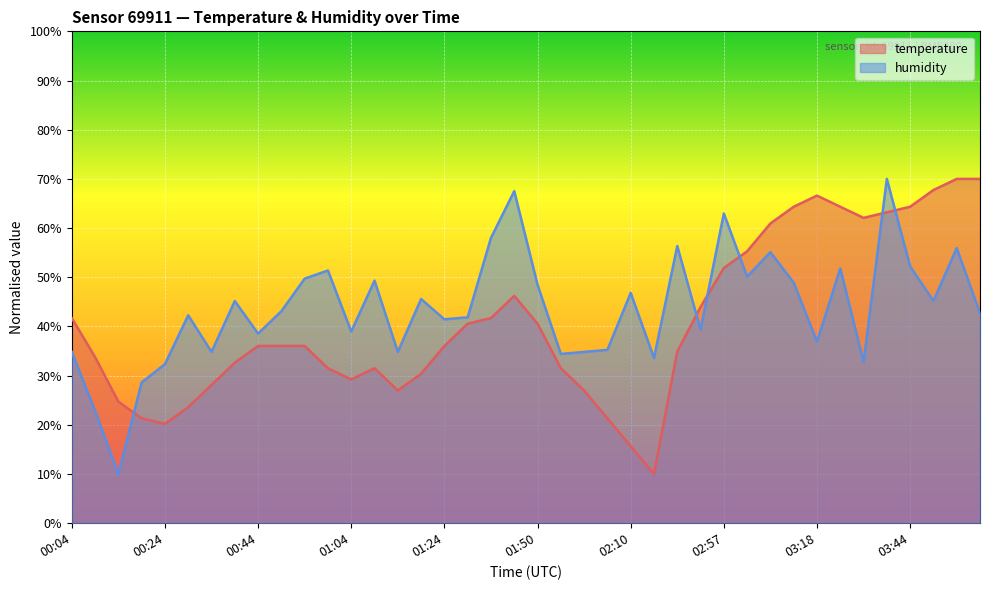

What is the maximum value shown in the chart?

70.0